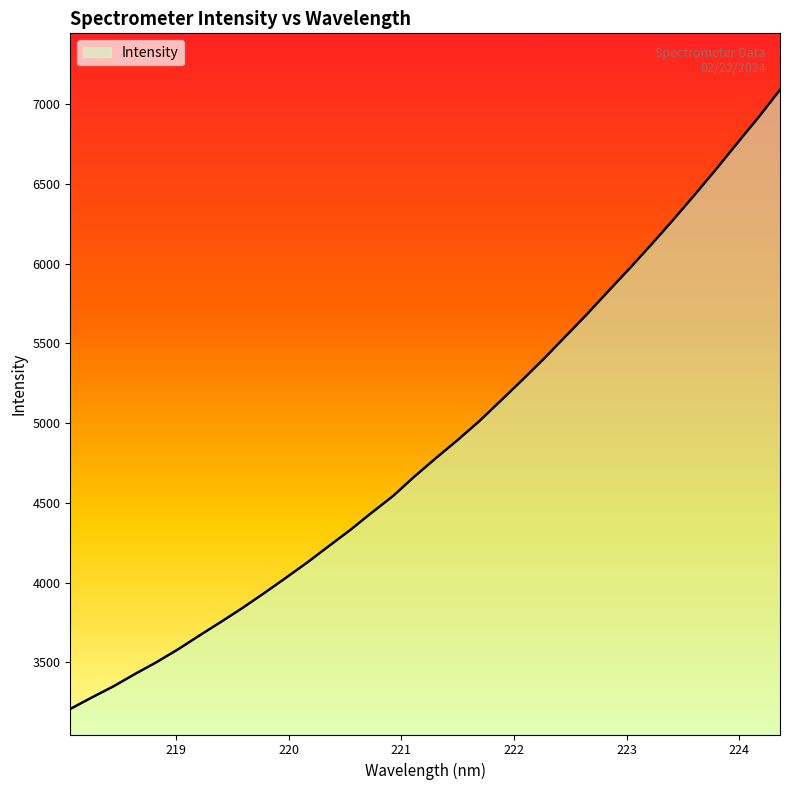

What is the greatest value displayed?

7091.4